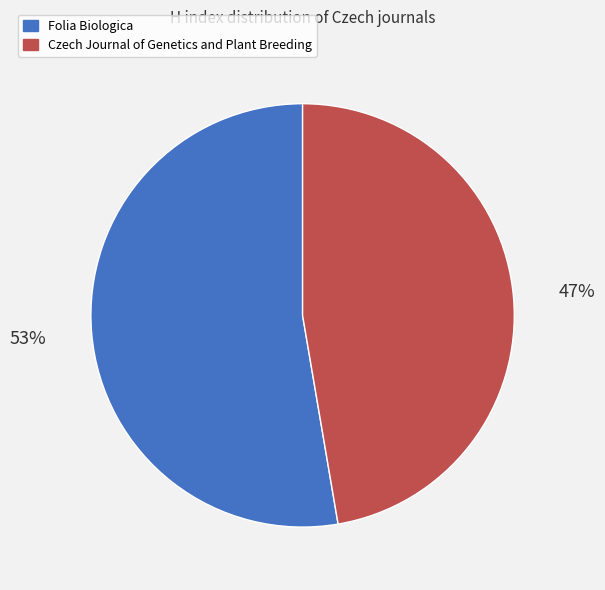

Between Czech Journal of Genetics and Plant Breeding and Folia Biologica, which is larger?

Folia Biologica